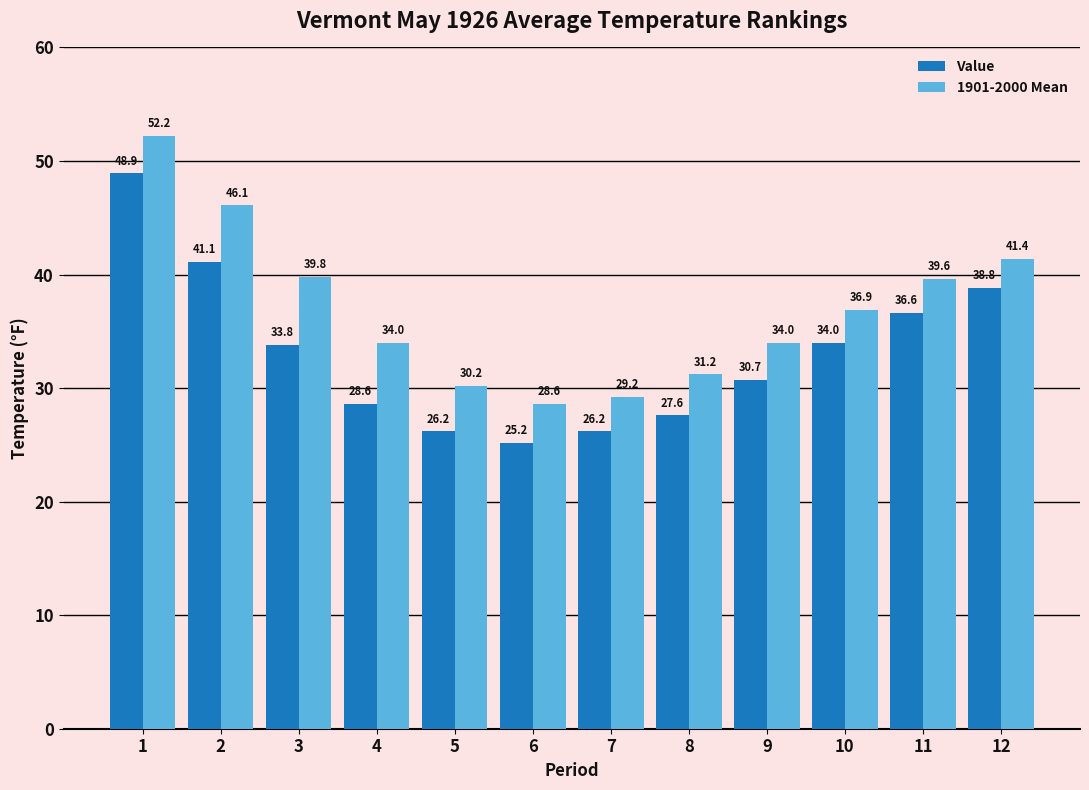

Between 6 and 8, which series saw the biggest shift?

1901-2000 Mean